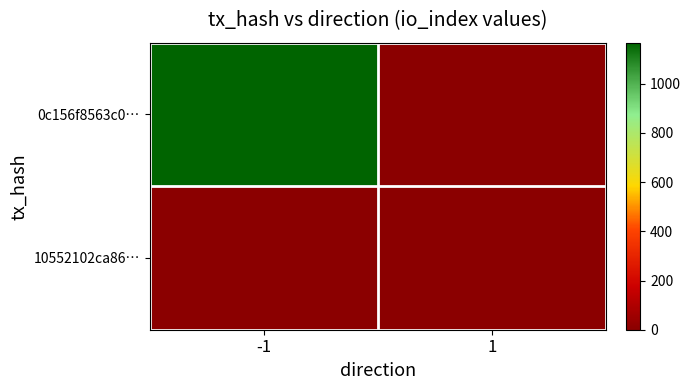

Reading left to right, what are all the values shown in this chart?

0c156f8563c0…: -1=1167	1=0
10552102ca86…: -1=0	1=2